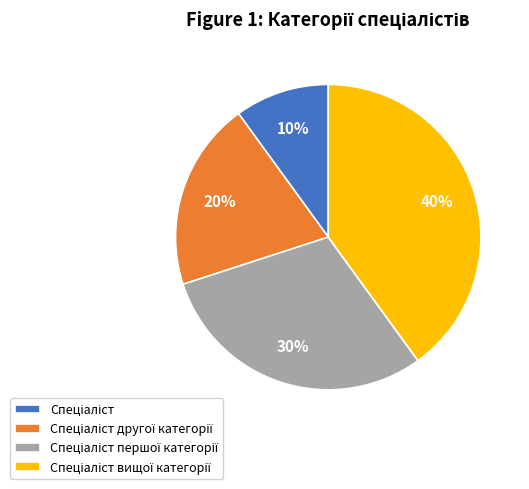

To the nearest percent, what is the average slice percentage?

25%